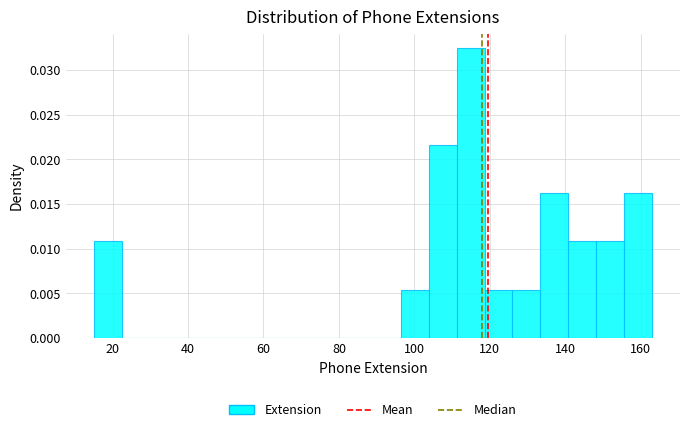

Around what value on the x-axis is the tallest bar? Give the approximate position of its centre, as read against the axis.

114